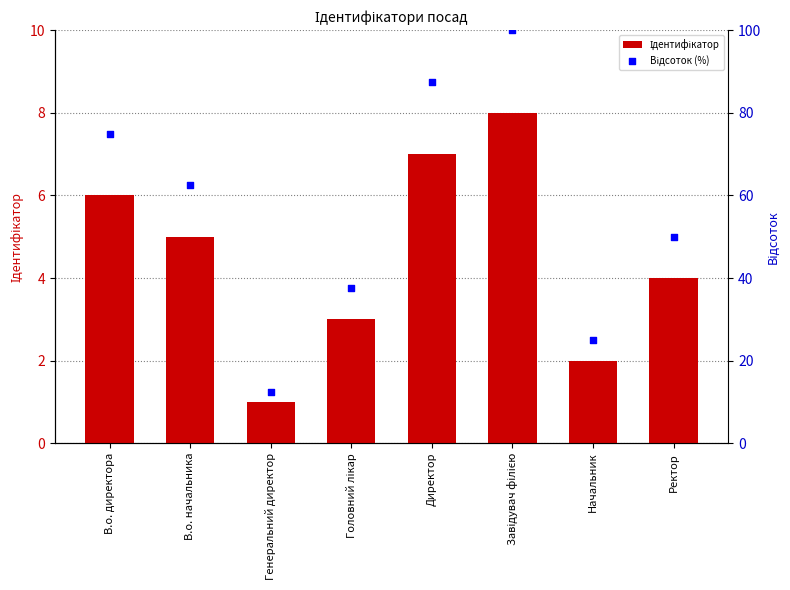

At which category is the sum across all series the highest?

Завідувач філією